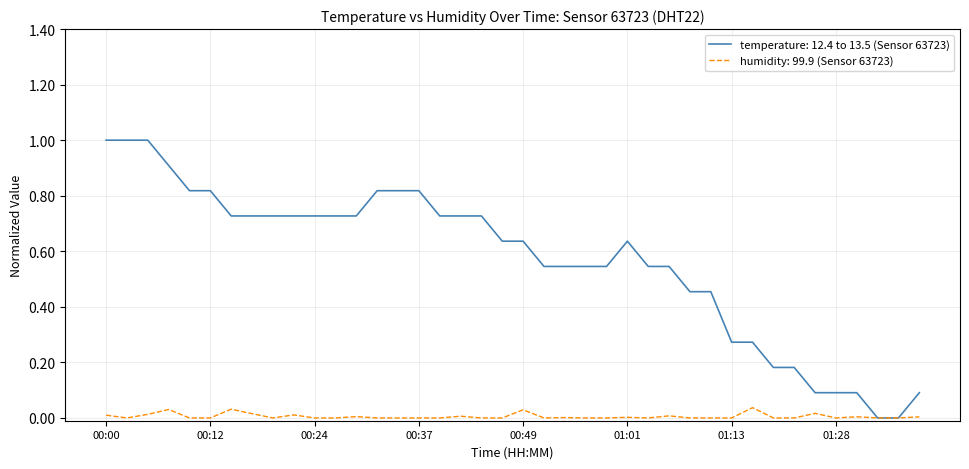

Does the chart have visible grid lines?

Yes